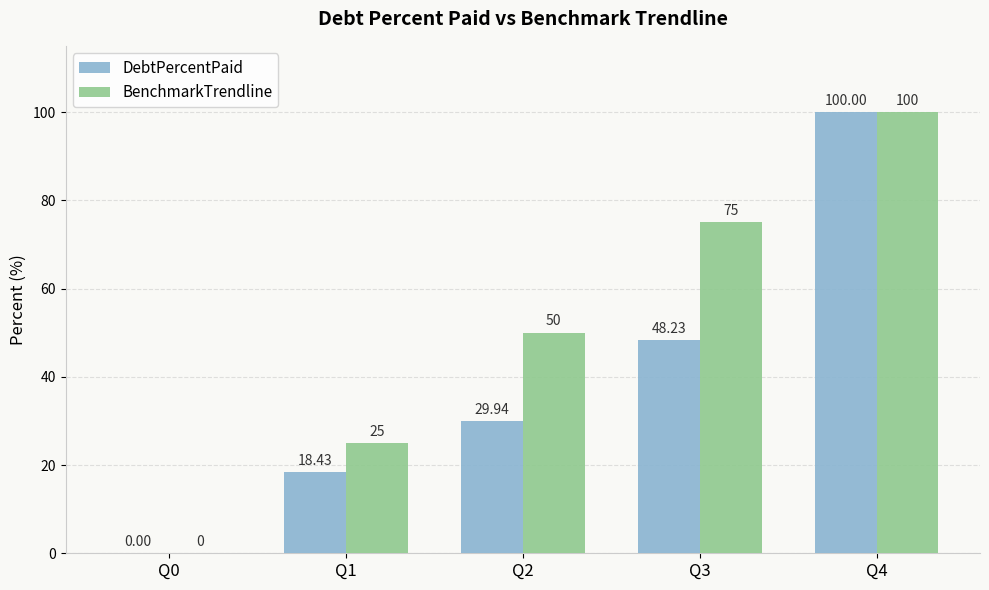

What are all the series names shown in the legend?

DebtPercentPaid, BenchmarkTrendline